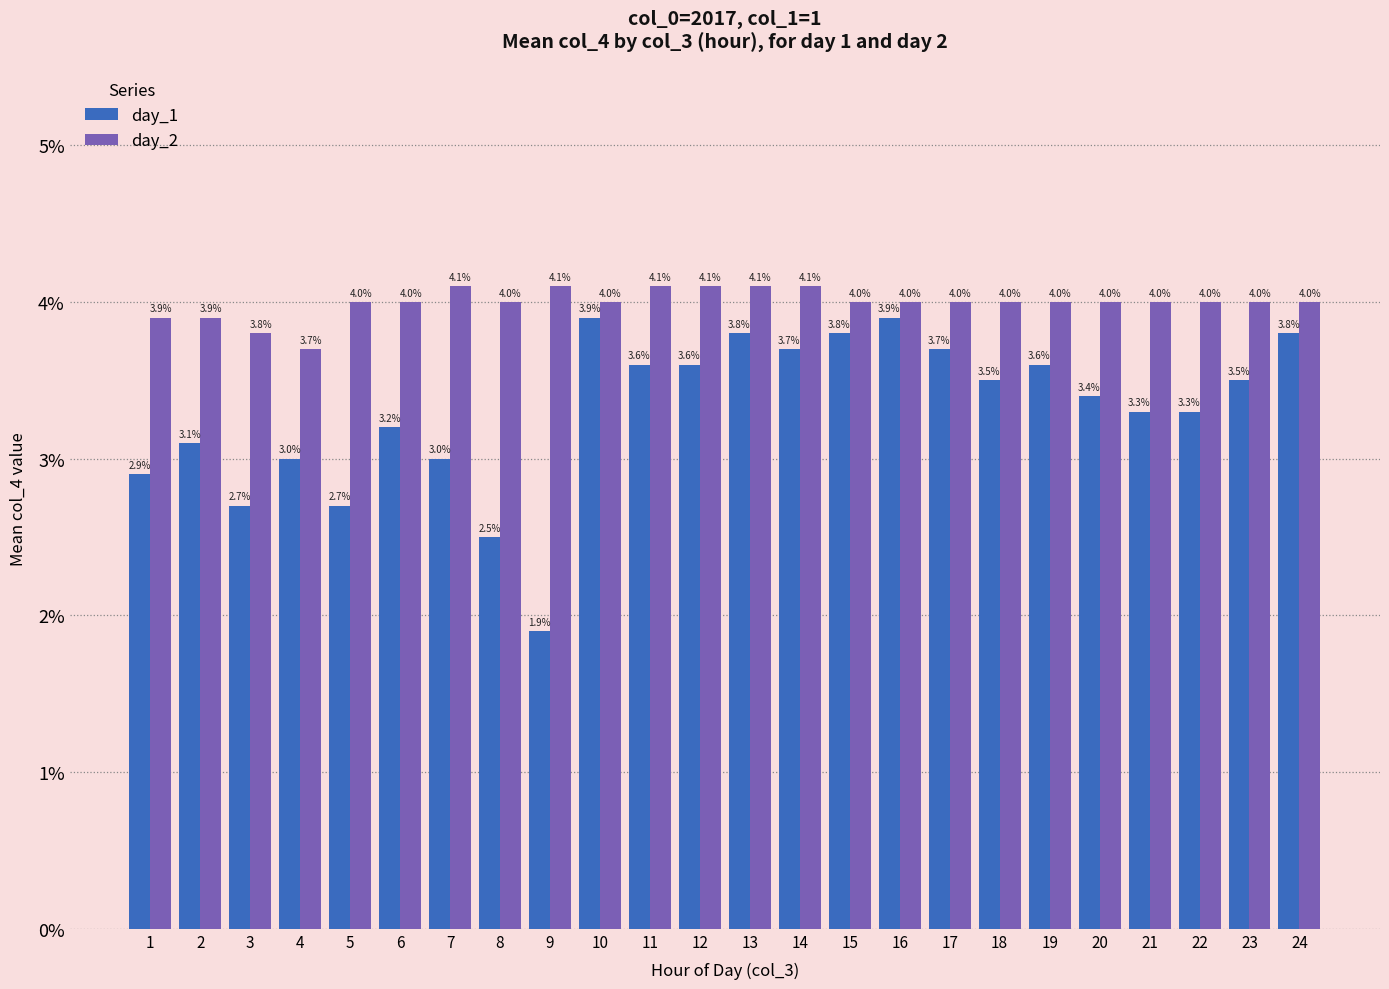

What are all the series names shown in the legend?

day_1, day_2